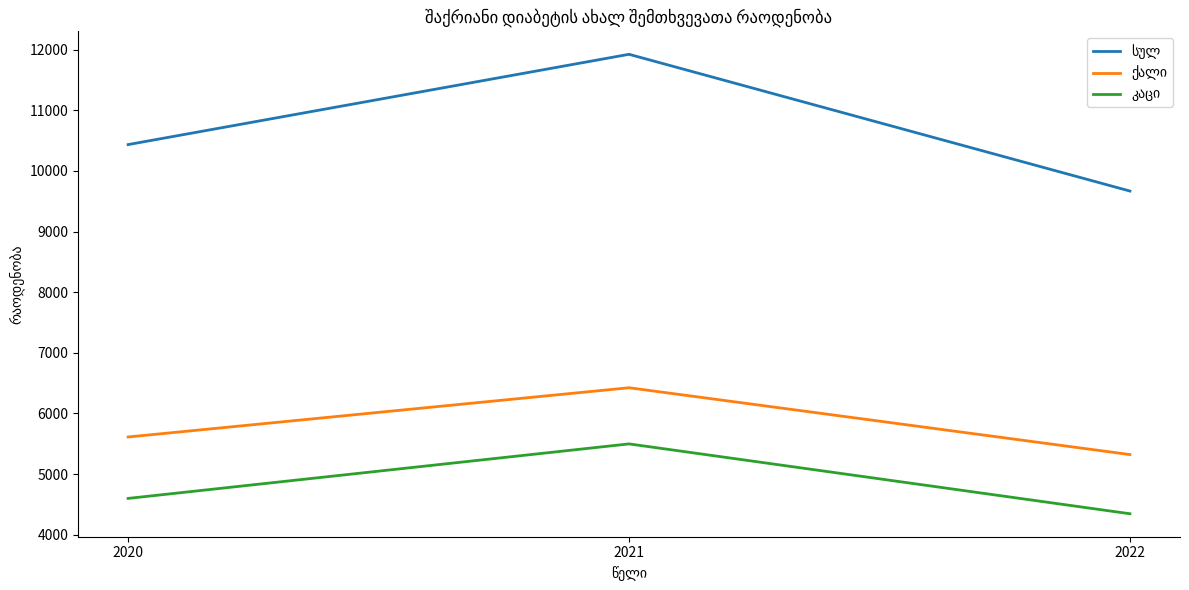

At which category is the sum across all series the highest?

2021